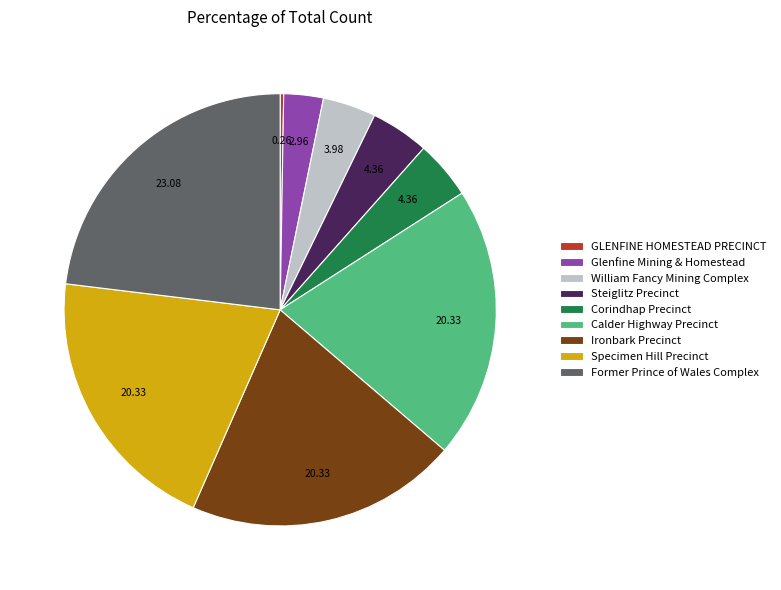

What is the largest slice in the pie chart?

Former Prince of Wales Complex